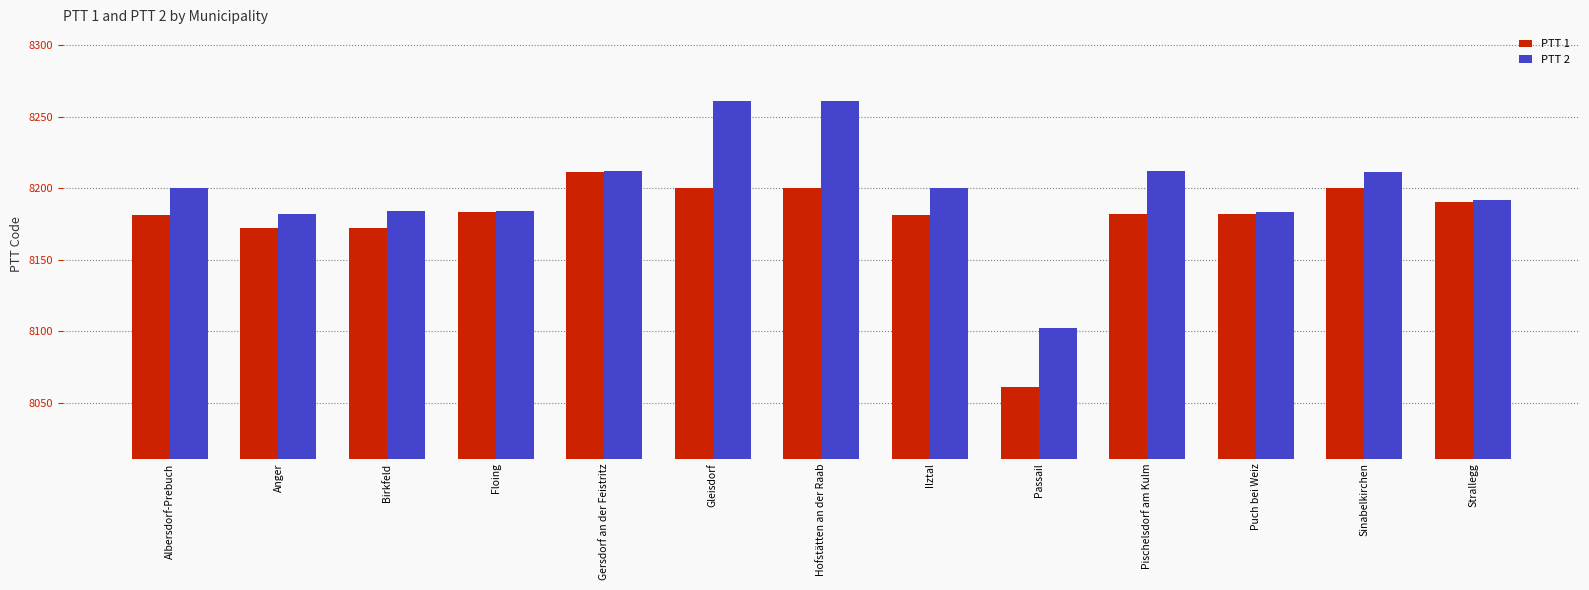

What are all the series names shown in the legend?

PTT 1, PTT 2